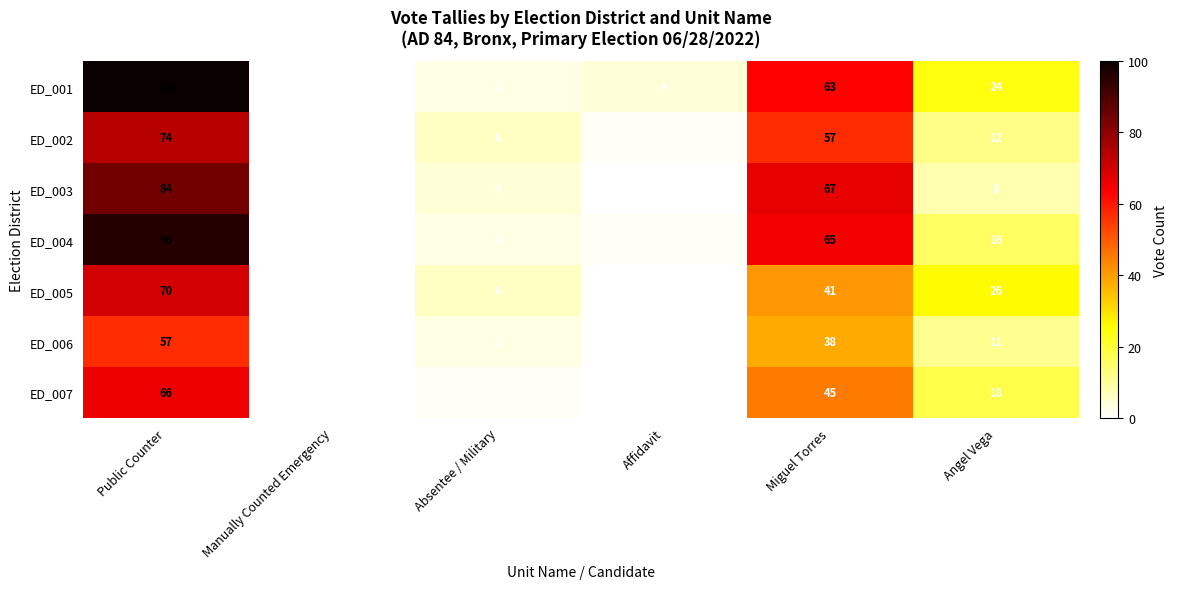

At how many categories does at least one series exceed 78?

1